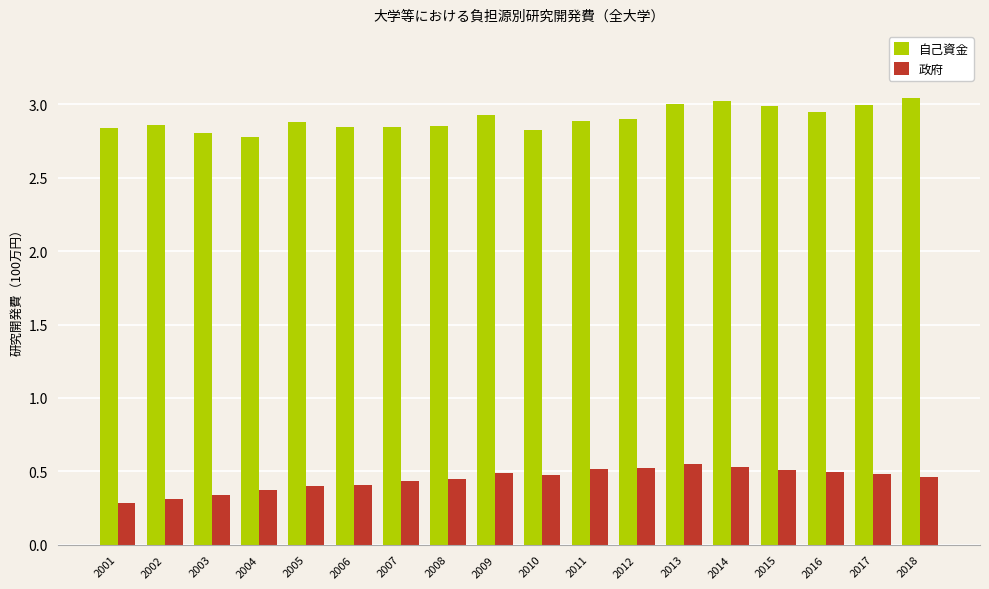

What is the sum of all 自己資金 values?

52.3